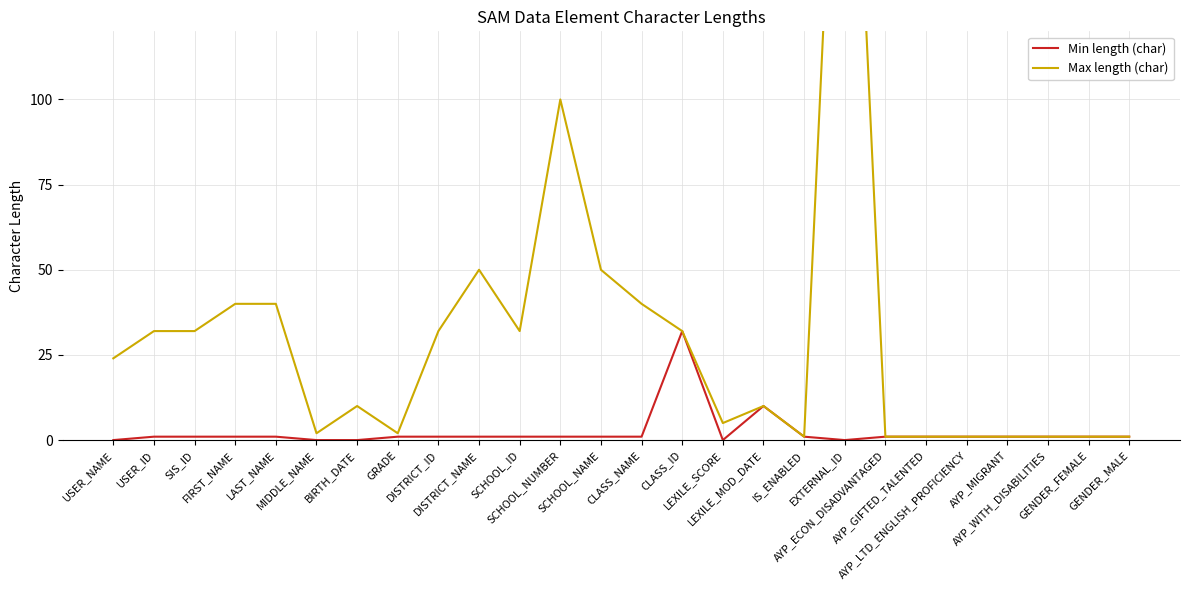

Between EXTERNAL_ID and GENDER_FEMALE, which is larger?

GENDER_FEMALE